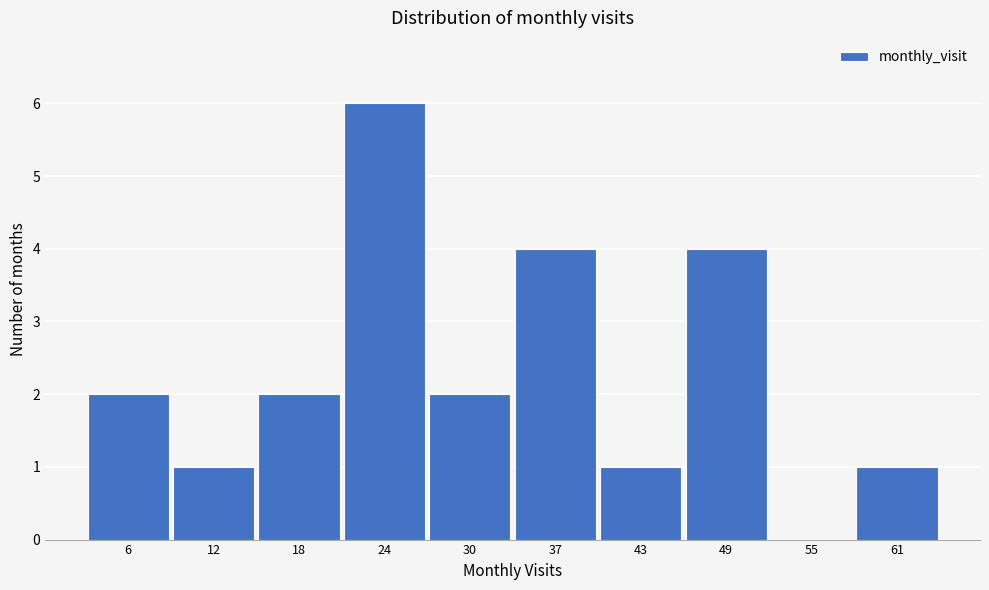

Reading right to left, list all the values displayed in this chart.

61=1	55=0	49=4	43=1	37=4	30=2	24=6	18=2	12=1	6=2